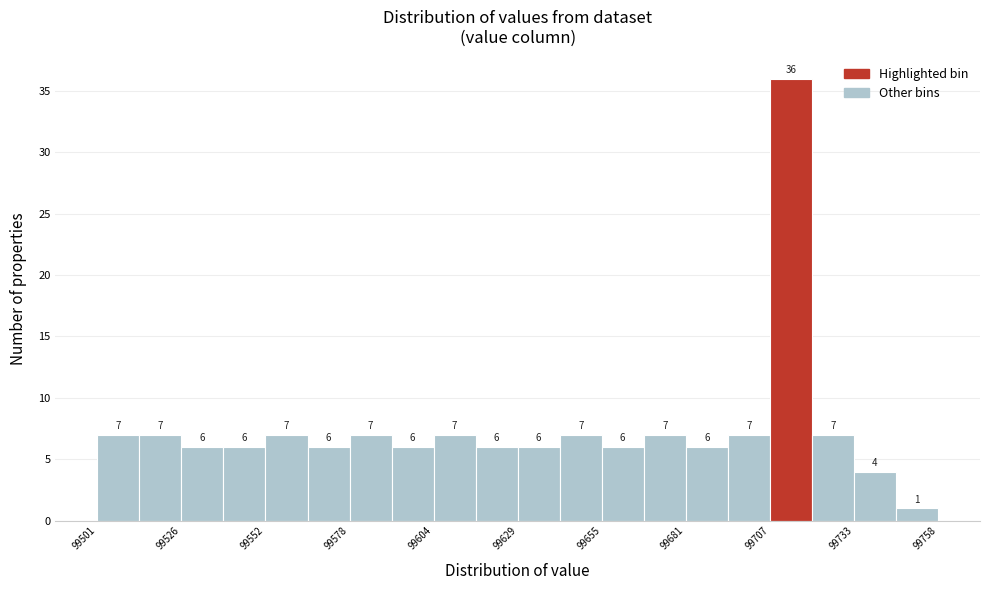

Around what value on the x-axis is the tallest bar? Give the approximate position of its centre, as read against the axis.

99715